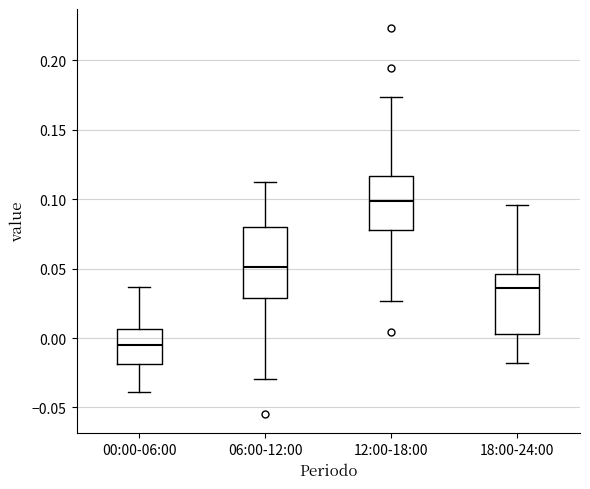

Where is the lower edge of the box for 00:00-06:00 on the y-axis? The values are not printed on the chart, so give them approximately, as read against the axis.

-0.020